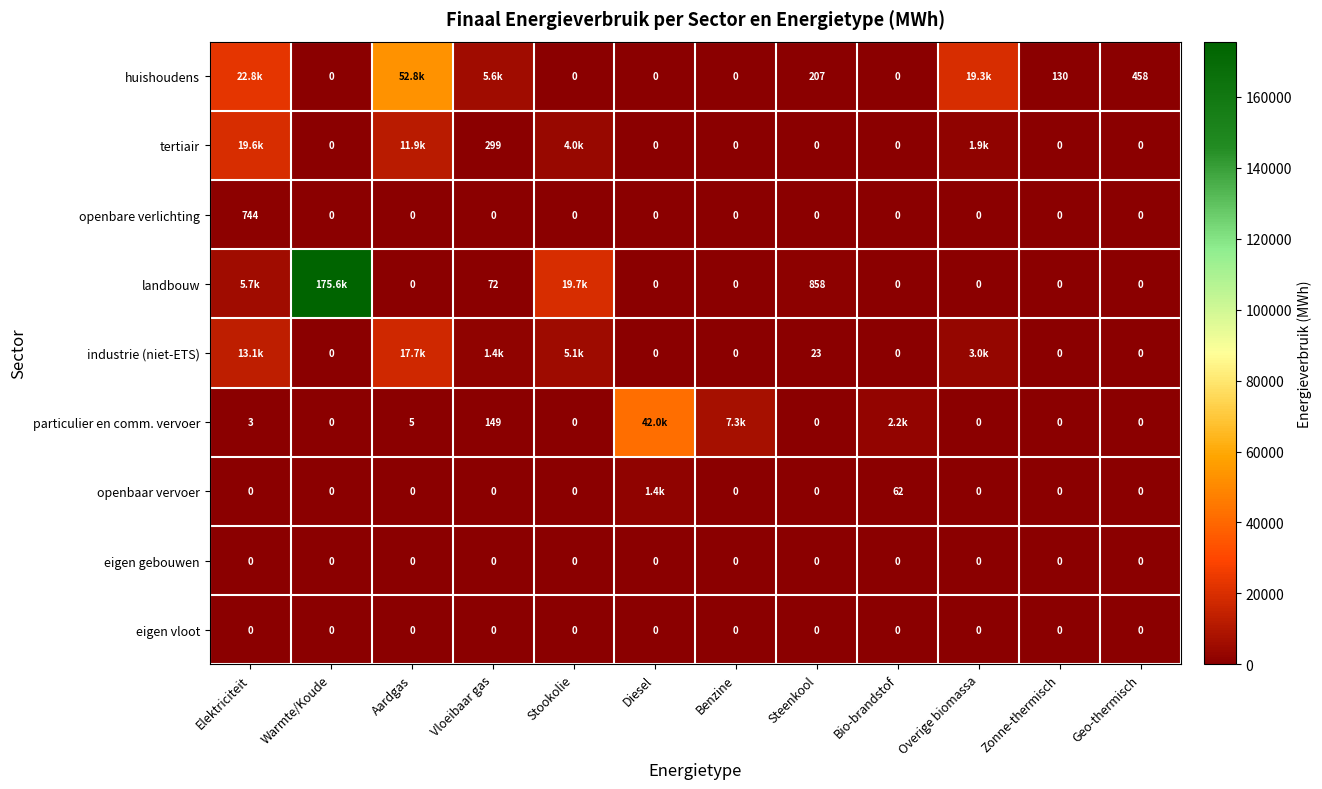

Between Overige biomassa and Geo-thermisch, which series saw the biggest shift?

huishoudens